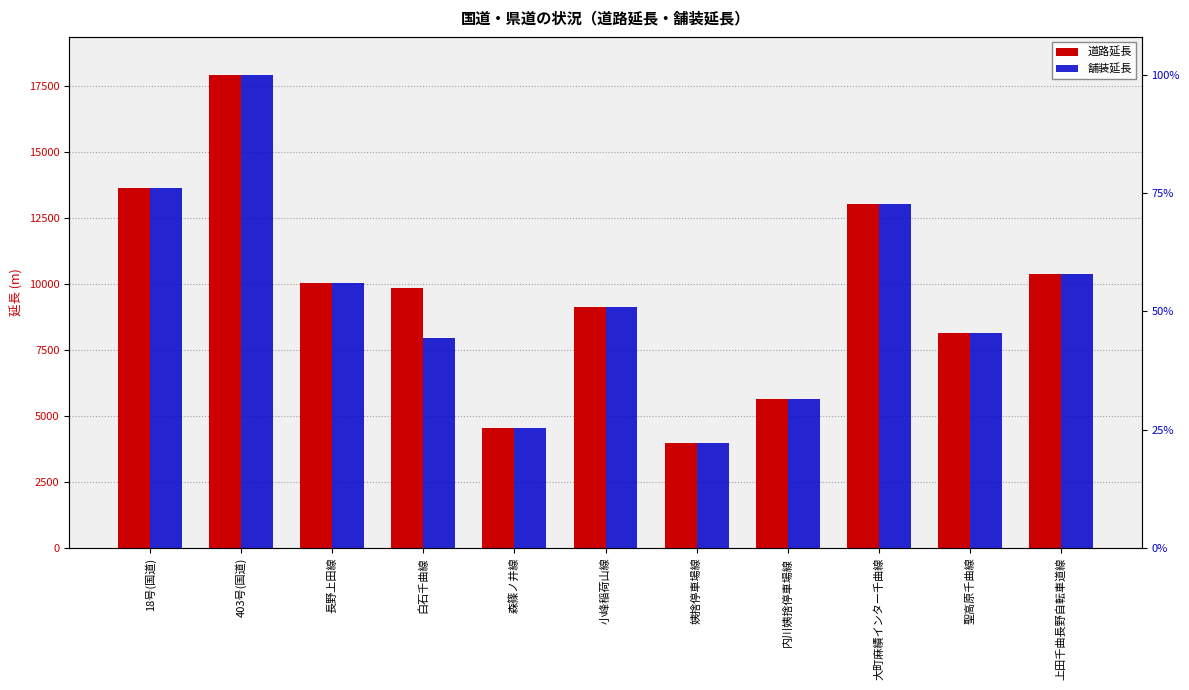

What is the highest value of the 道路延長 series?

17930.8